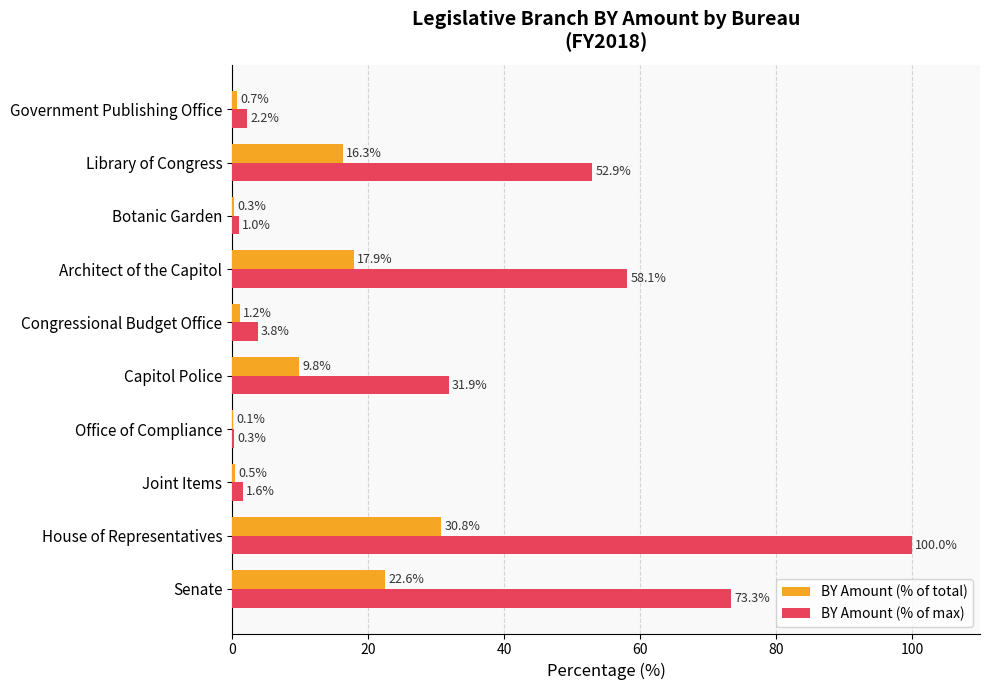

The BY Amount (% of max) series shows 35.0 at Library of Congress. True or false?

False